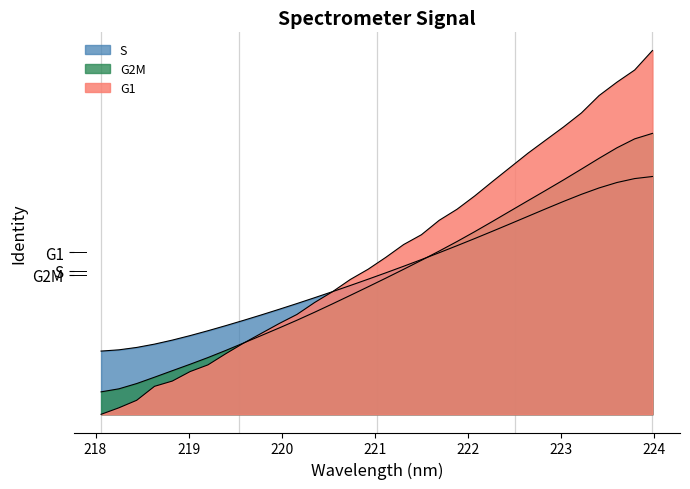

How many times do x and y cross each other?

1